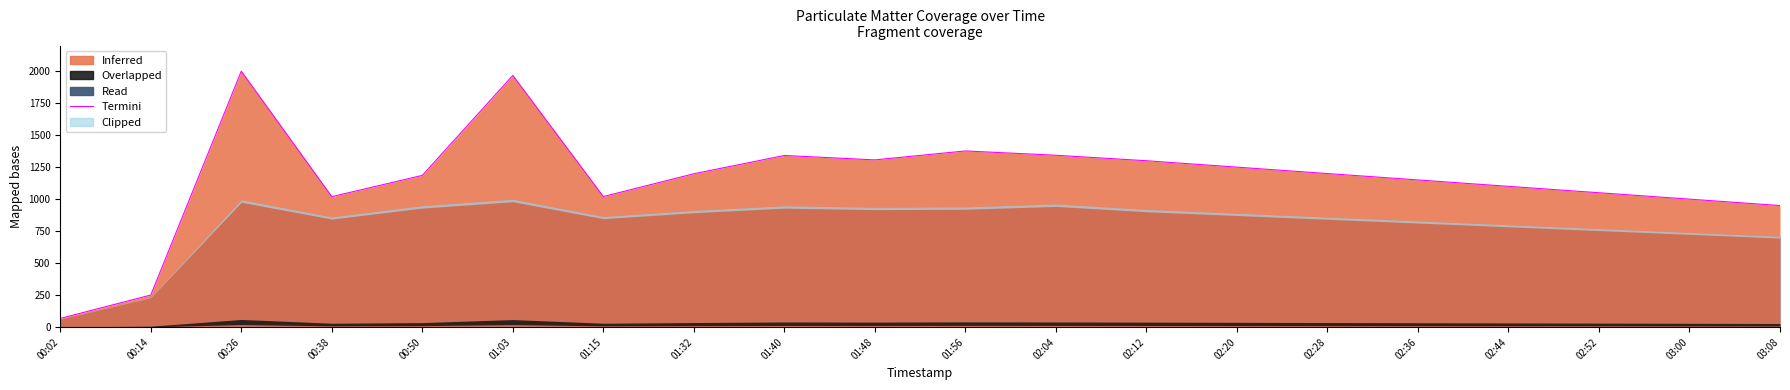

Rank the categories by value from highest to lowest.

00:26, 01:03, 01:56, 02:04, 01:40, 01:48, 02:12, 02:20, 02:28, 01:32, 00:50, 02:36, 02:44, 02:52, 01:15, 00:38, 03:00, 03:08, 00:14, 00:02